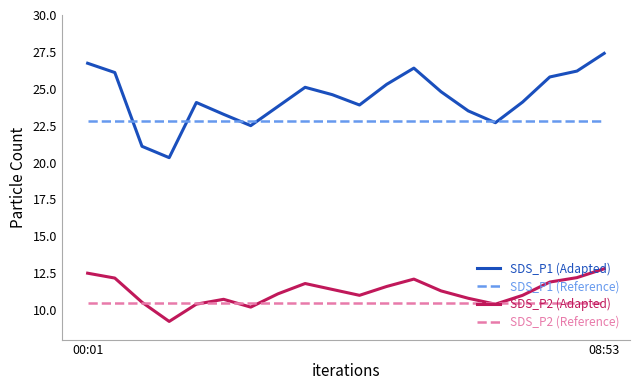

What is the smallest value displayed?

9.2